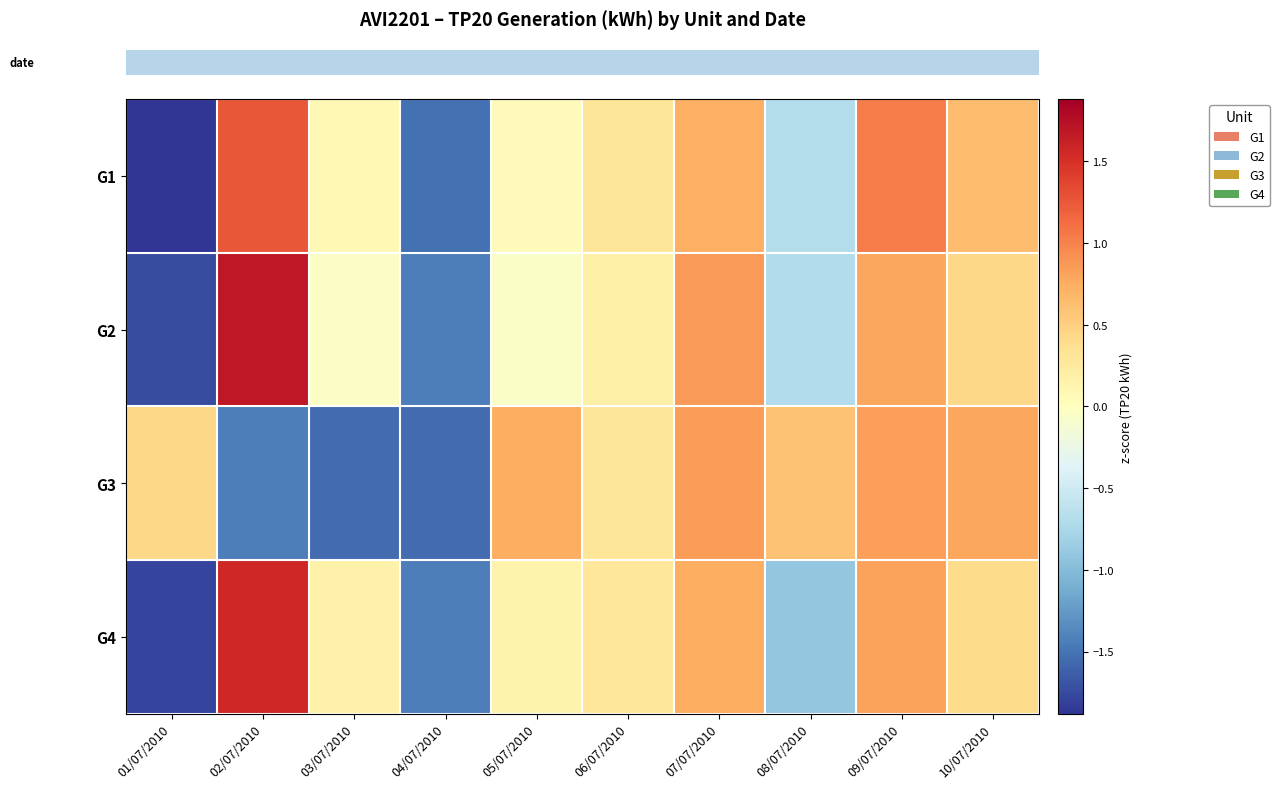

Count the number of categories in the chart.

10